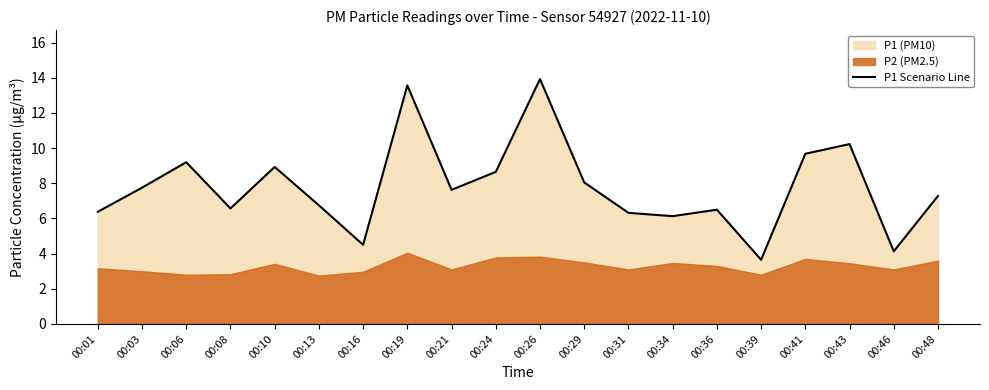

How many interior local valleys (lower than both neighbors) does the data have?

6